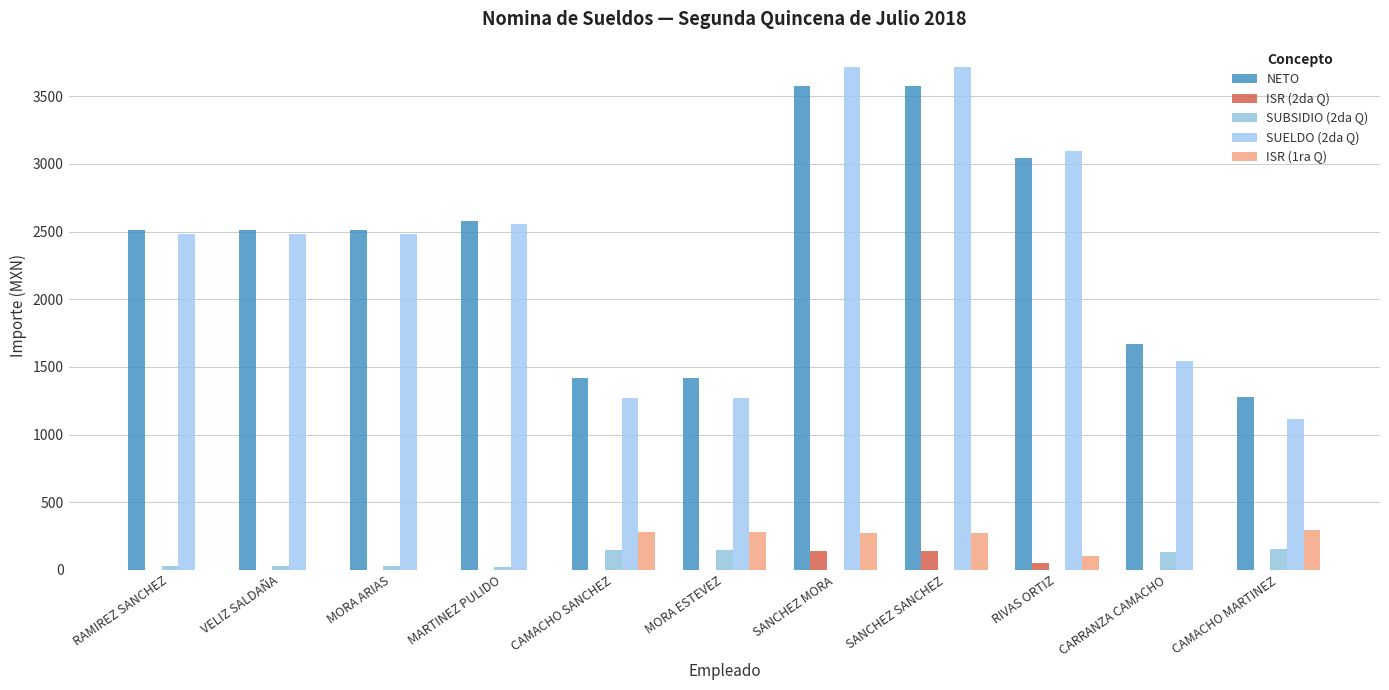

Reading left to right, what are all the values shown in this chart?

NETO: RAMIREZ SANCHEZ=2510.7	VELIZ SALDAÑA=2510.7	MORA ARIAS=2510.7	MARTINEZ PULIDO=2578.9	CAMACHO SANCHEZ=1416.5	MORA ESTEVEZ=1416.5	SANCHEZ MORA=3575.1	SANCHEZ SANCHEZ=3575.1	RIVAS ORTIZ=3042.5	CARRANZA CAMACHO=1669.7	CAMACHO MARTINEZ=1273.9
ISR (2da Q): RAMIREZ SANCHEZ=0.0	VELIZ SALDAÑA=0.0	MORA ARIAS=0.0	MARTINEZ PULIDO=0.0	CAMACHO SANCHEZ=0.0	MORA ESTEVEZ=0.0	SANCHEZ MORA=141.7	SANCHEZ SANCHEZ=141.7	RIVAS ORTIZ=52.4	CARRANZA CAMACHO=0.0	CAMACHO MARTINEZ=0.0
SUBSIDIO (2da Q): RAMIREZ SANCHEZ=25.4	VELIZ SALDAÑA=25.4	MORA ARIAS=25.4	MARTINEZ PULIDO=20.8	CAMACHO SANCHEZ=146.3	MORA ESTEVEZ=146.3	SANCHEZ MORA=0.0	SANCHEZ SANCHEZ=0.0	RIVAS ORTIZ=0.0	CARRANZA CAMACHO=128.9	CAMACHO MARTINEZ=156.1
SUELDO (2da Q): RAMIREZ SANCHEZ=2485.2	VELIZ SALDAÑA=2485.2	MORA ARIAS=2485.2	MARTINEZ PULIDO=2558.1	CAMACHO SANCHEZ=1270.2	MORA ESTEVEZ=1270.2	SANCHEZ MORA=3716.8	SANCHEZ SANCHEZ=3716.8	RIVAS ORTIZ=3094.9	CARRANZA CAMACHO=1540.8	CAMACHO MARTINEZ=1117.8
ISR (1ra Q): RAMIREZ SANCHEZ=0.0	VELIZ SALDAÑA=0.0	MORA ARIAS=0.0	MARTINEZ PULIDO=0.0	CAMACHO SANCHEZ=278.2	MORA ESTEVEZ=278.2	SANCHEZ MORA=269.4	SANCHEZ SANCHEZ=269.4	RIVAS ORTIZ=99.7	CARRANZA CAMACHO=0.0	CAMACHO MARTINEZ=296.7